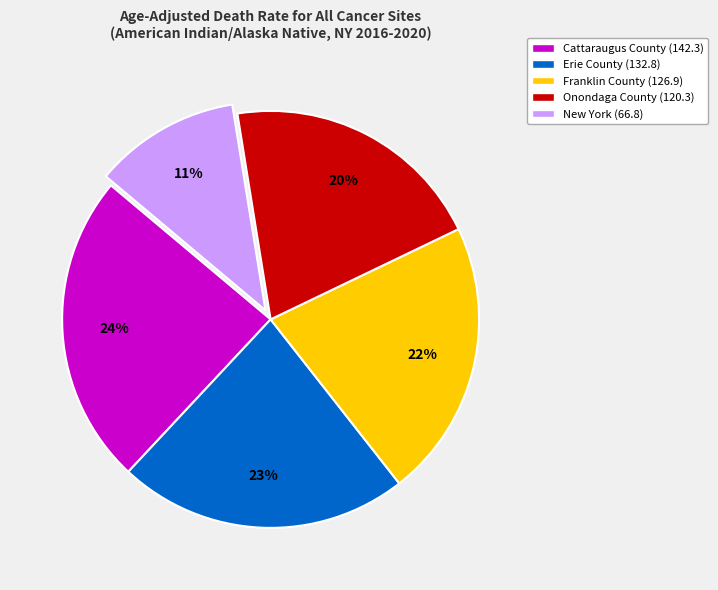

Do New York and Onondaga County together represent more than half of the pie?

No